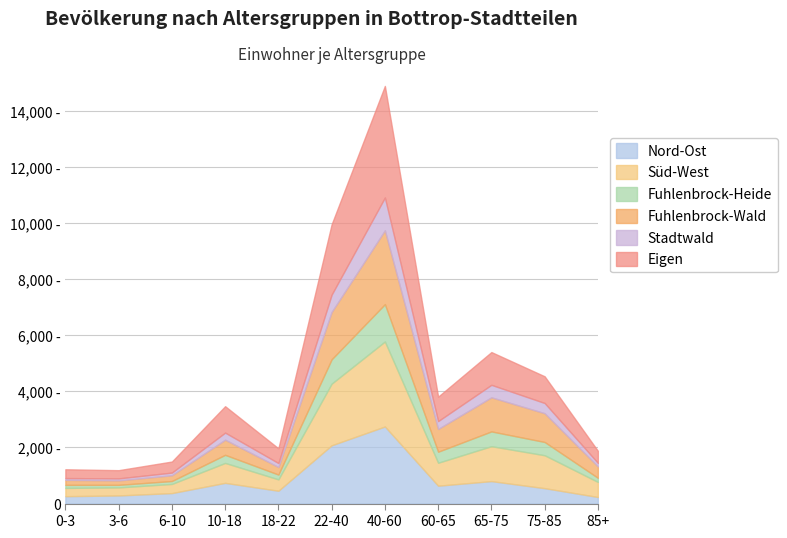

Where do Nord-Ost and Fuhlenbrock-Wald first cross each other?

40-60 and 60-65